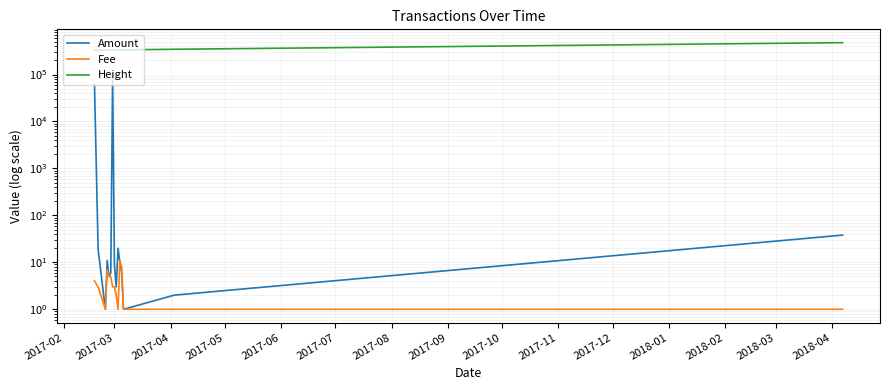

What is the average value of the Fee series?

3.7